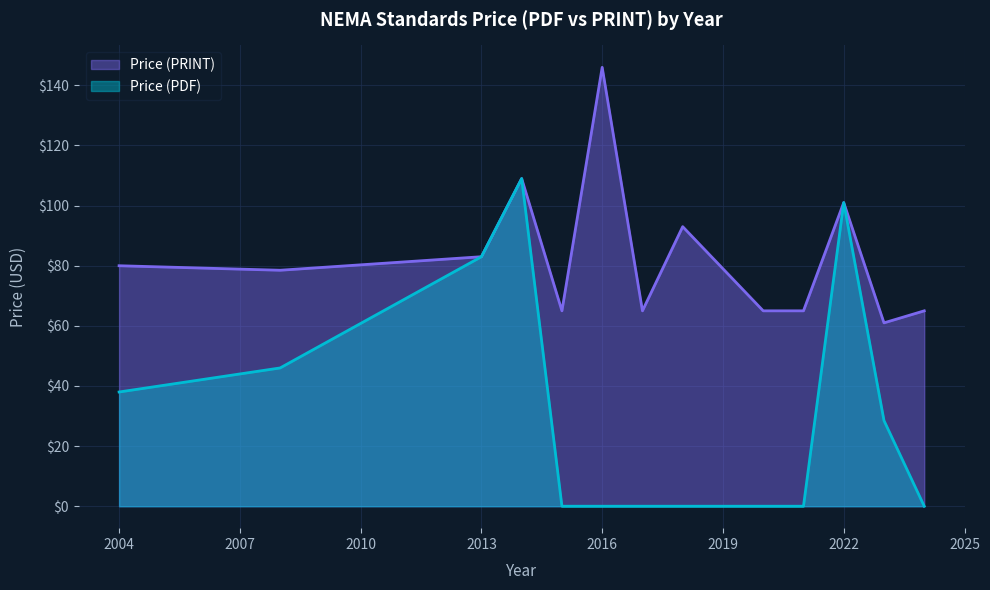

How many series are shown in this chart?

2